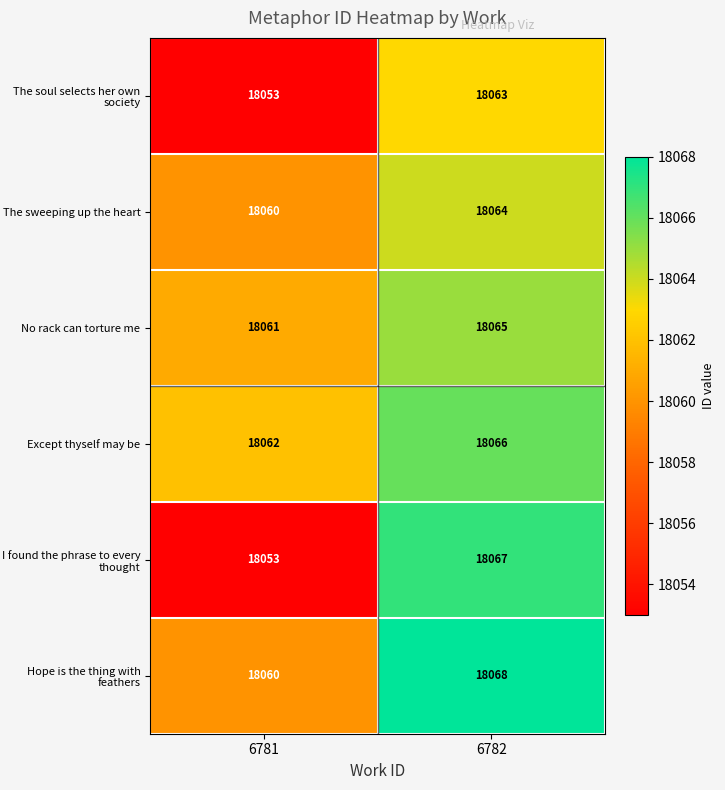

Reading left to right, list all the values displayed in this chart.

The soul selects her own society: 18053	18063
The sweeping up the heart: 18060	18064
No rack can torture me: 18061	18065
Except thyself may be: 18062	18066
I found the phrase to every thought: 18053	18067
Hope is the thing with feathers: 18060	18068